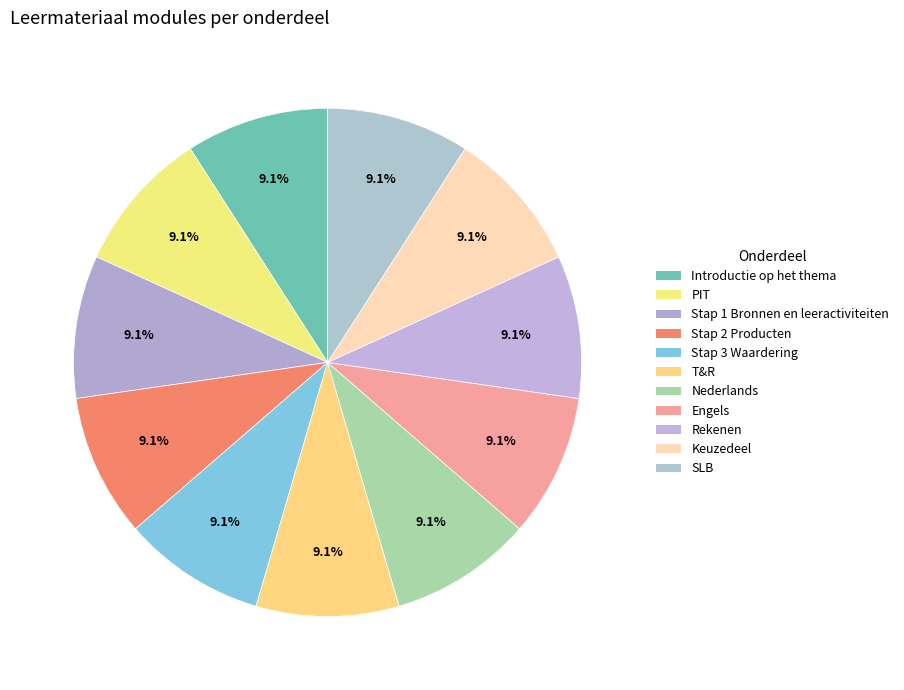

What percentage do SLB and Engels together represent?

18.2%